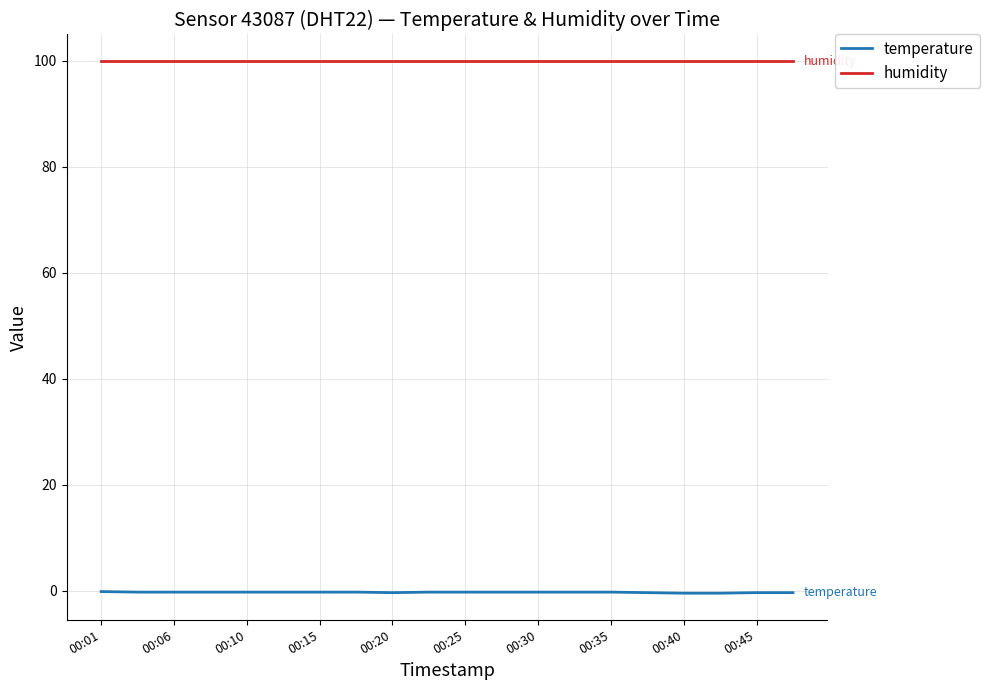

What is the minimum value shown in the chart?

-0.5